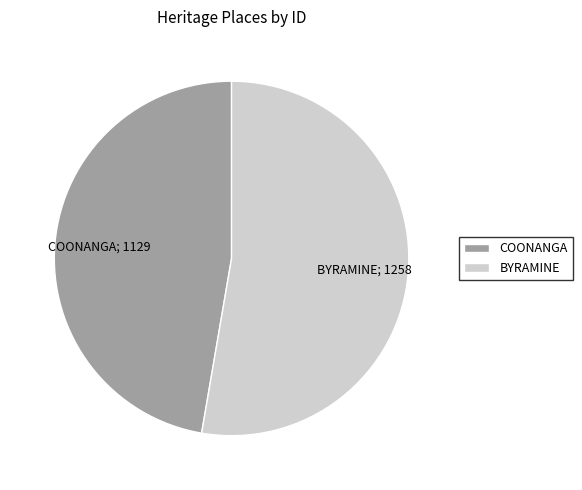

Which category has the biggest portion of the pie?

BYRAMINE